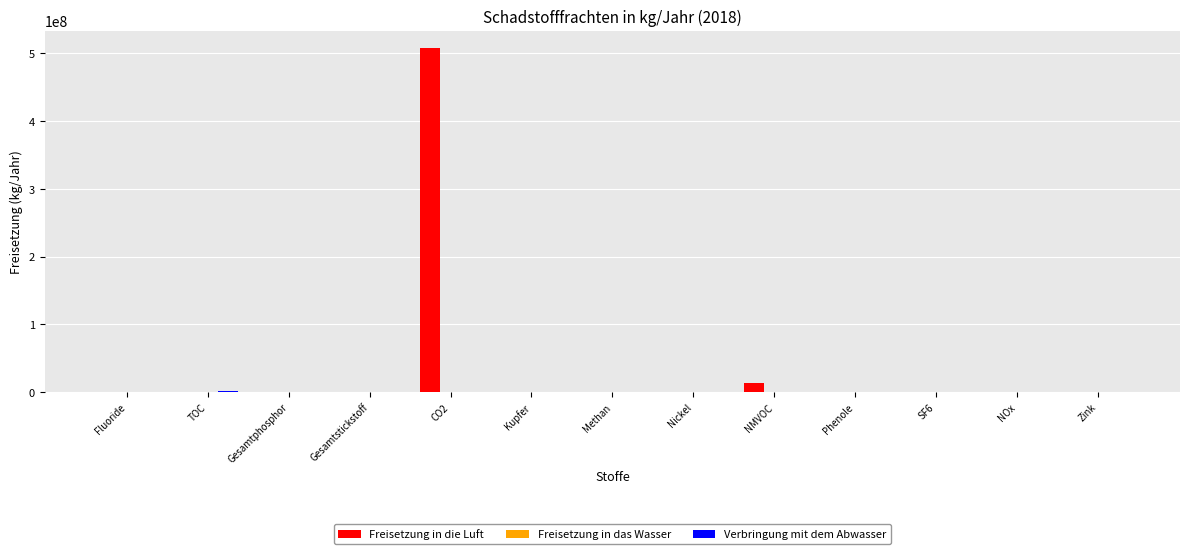

What is the sum of all Freisetzung in die Luft values?

521854929